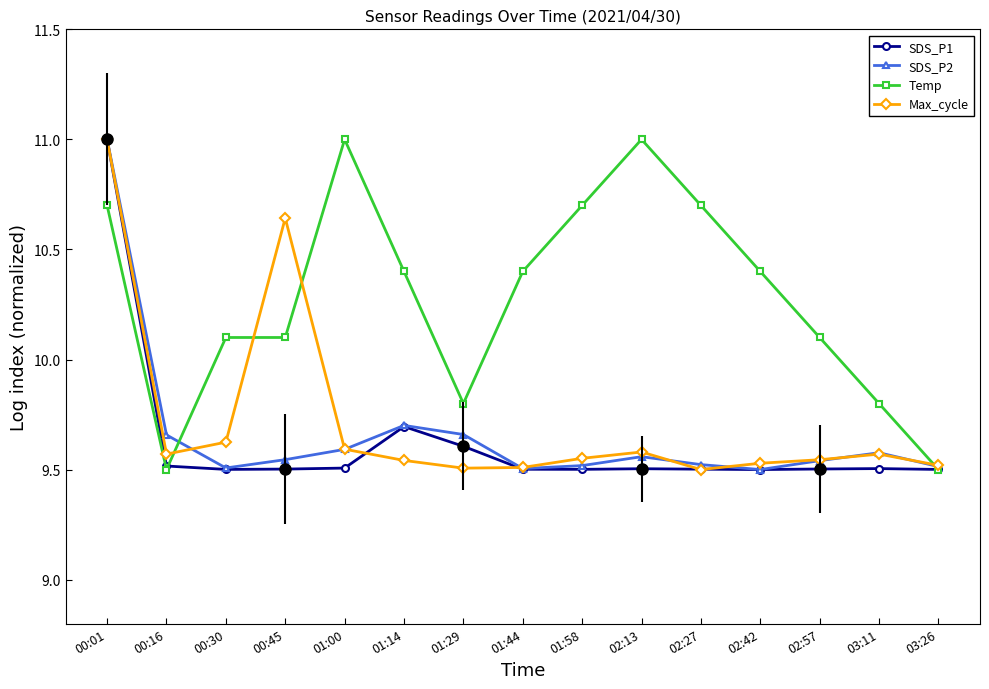

What is the difference between the highest and lowest values at 01:29?

0.3